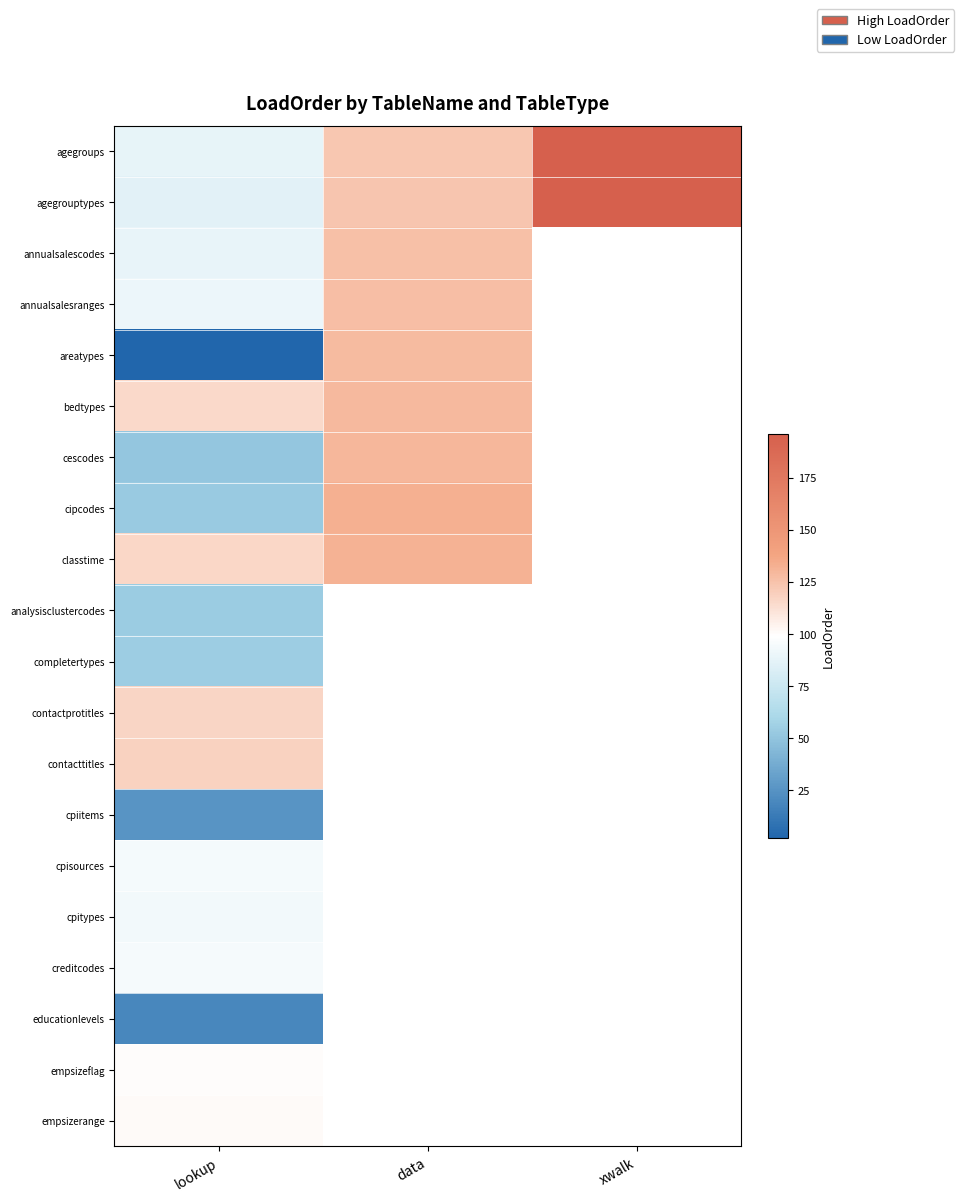

List the series in order of their peak value, lowest first.

educationlevels, cpiitems, analysisclustercodes, completertypes, cpitypes, cpisources, creditcodes, empsizeflag, empsizerange, contactprotitles, contacttitles, annualsalescodes, annualsalesranges, areatypes, bedtypes, cescodes, classtime, cipcodes, agegroups, agegrouptypes